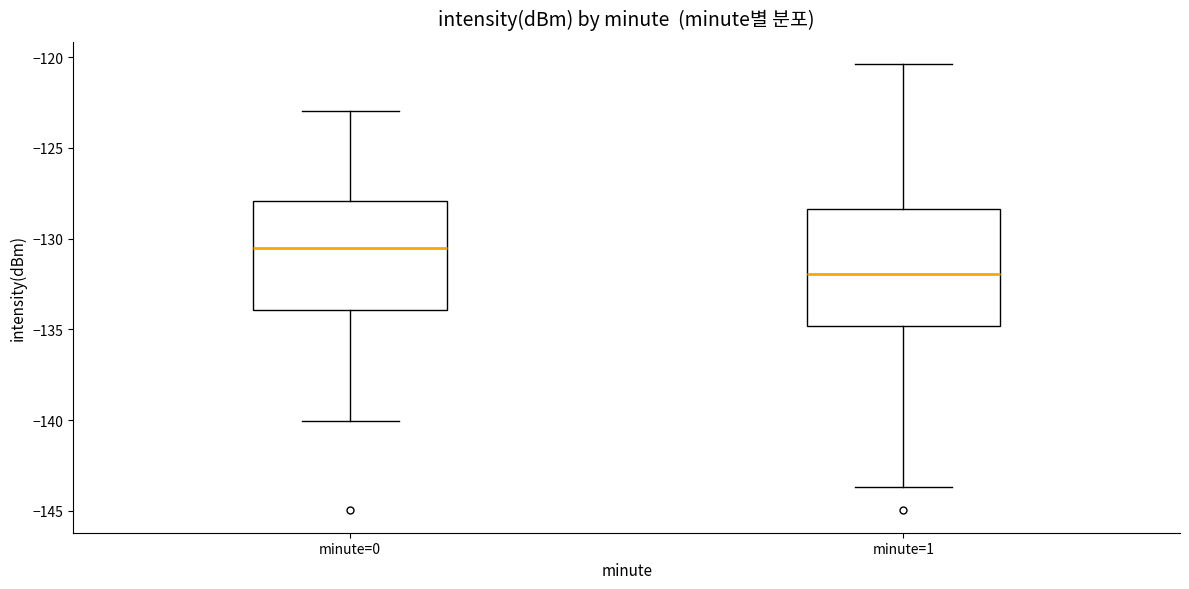

Reading left to right, transcribe this box plot: for each box, give where its median line is, the range the box spans, and where its two whiskers end, as read against the y-axis. The values are not printed on the chart, so give them approximately, as read against the axis.

minute=0: median -130.5, box -134.0 to -128.0, whiskers -140.0 to -123.0
minute=1: median -132.0, box -135.0 to -128.5, whiskers -143.5 to -120.5